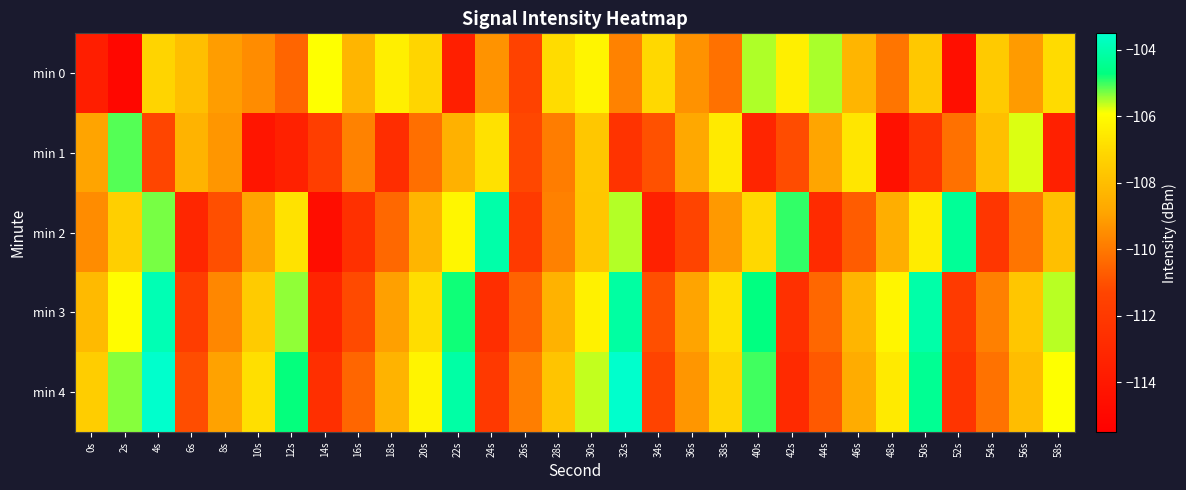

What is the spread (max minus min) of values at 8s?

2.1